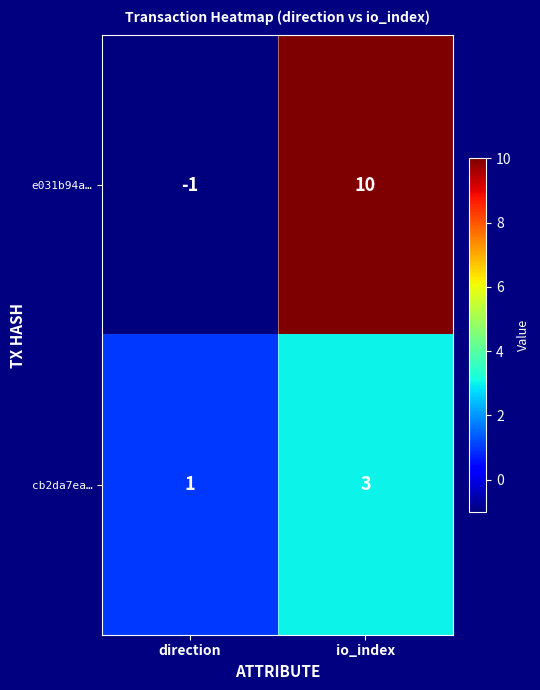

Which series has the largest range (max minus min)?

e031b94a…